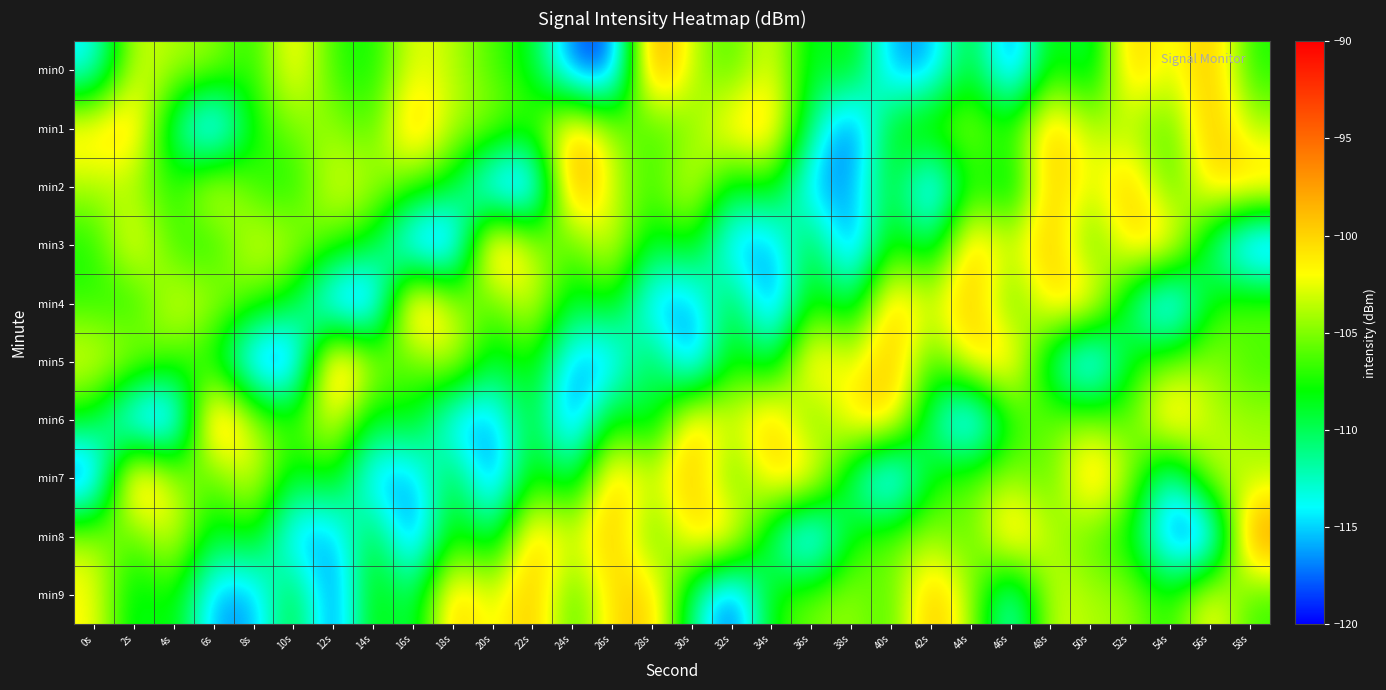

Between 34s and 20s, which is larger?

34s